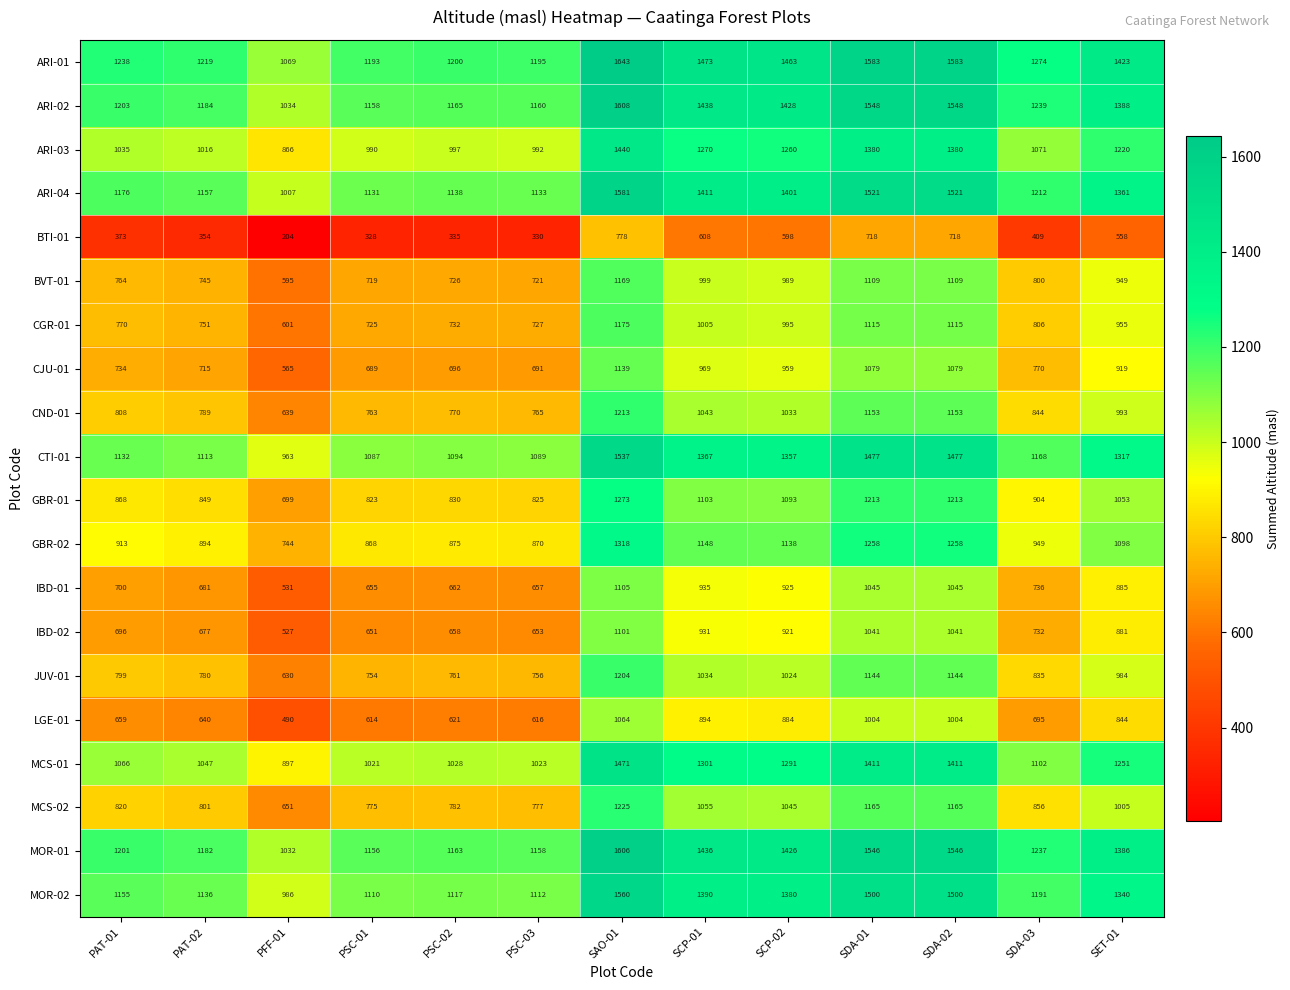

The value of ARI-04 at PAT-01 is 1176. True or false?

True